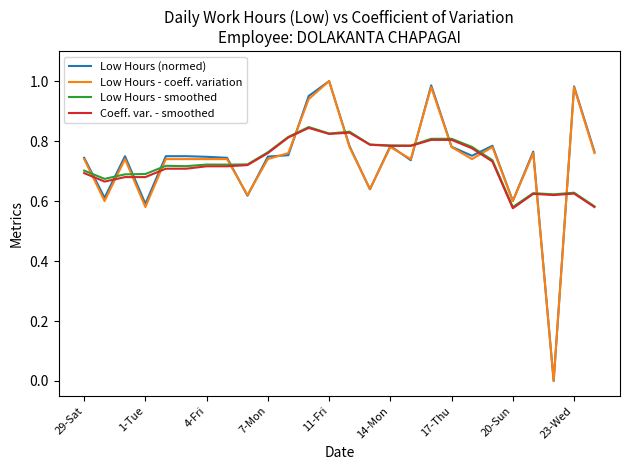

What is the label of the 12th point from the right?

14